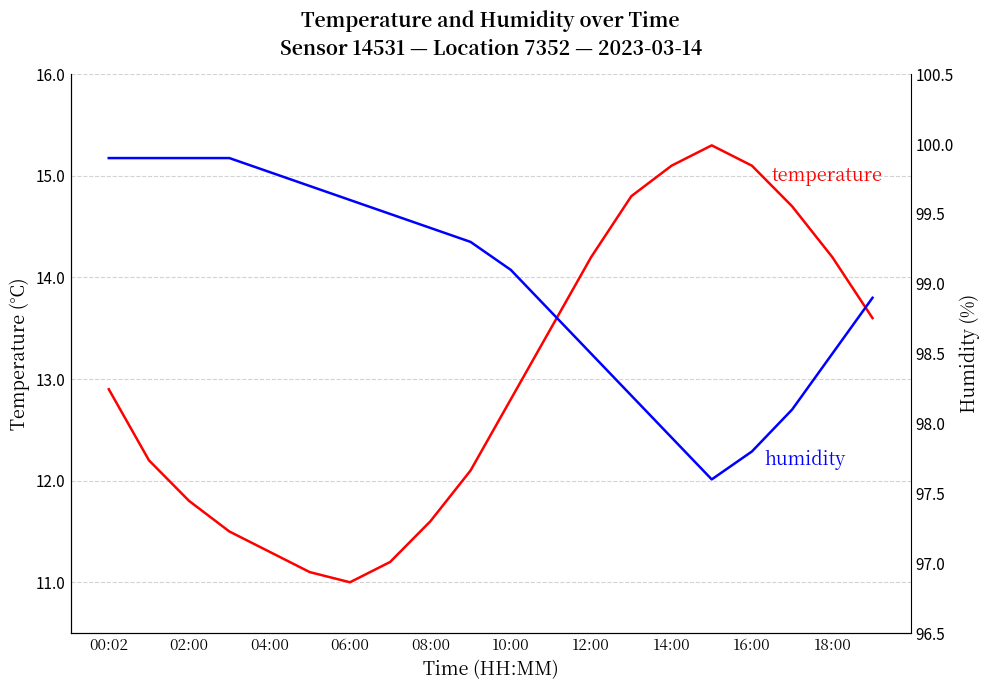

True or false: humidity and temperature intersect in this chart.

False